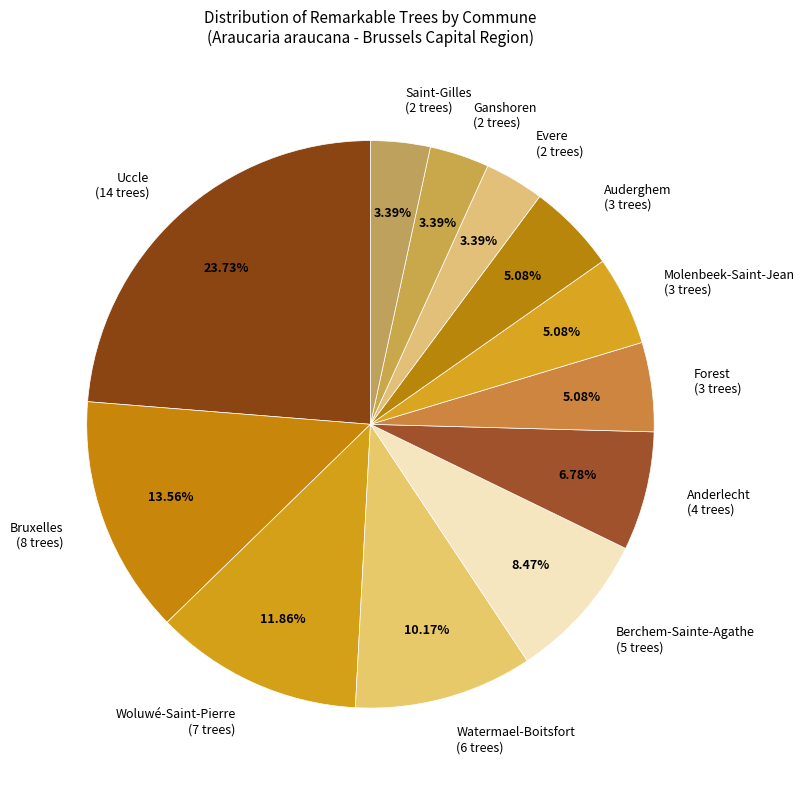

What portion of the pie excludes Ganshoren?

96.6%